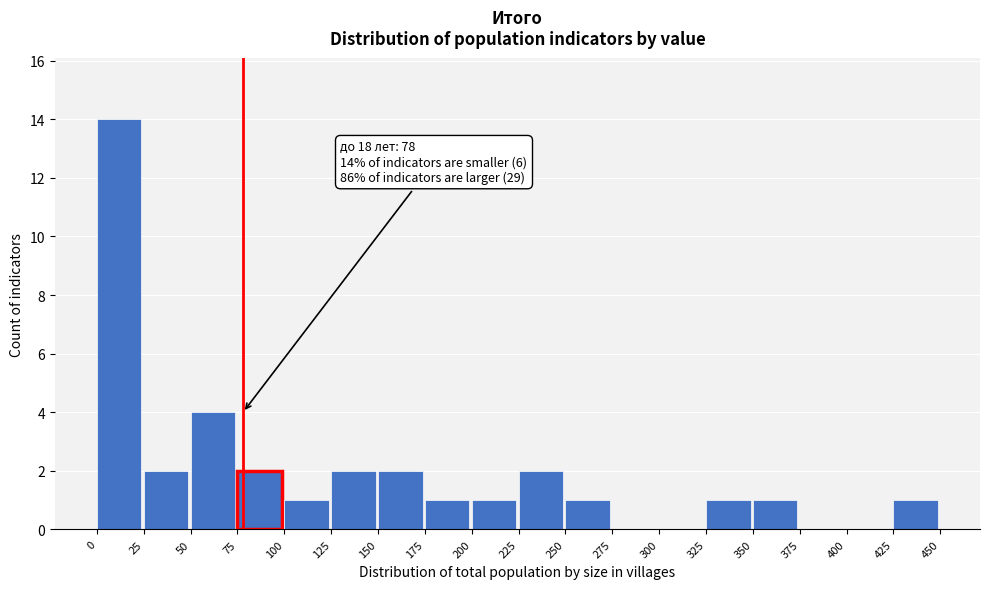

Which range on the x-axis has the tallest bar?

0 to 25